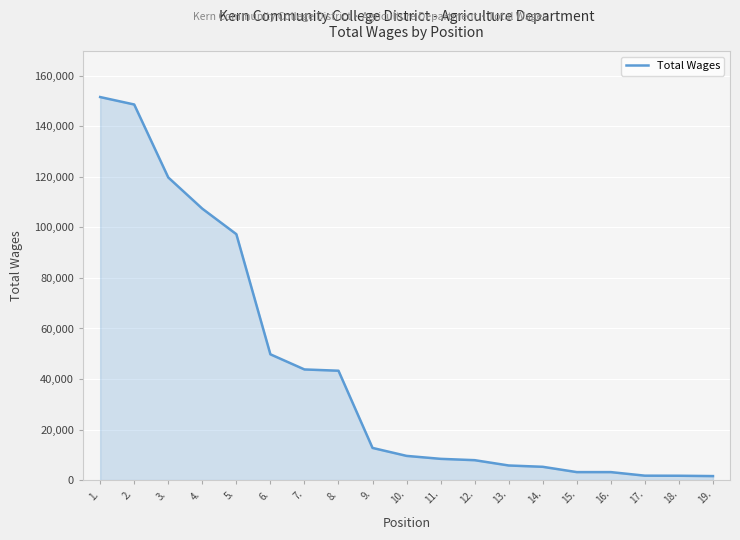

Between 4. and 6., which is larger?

4.